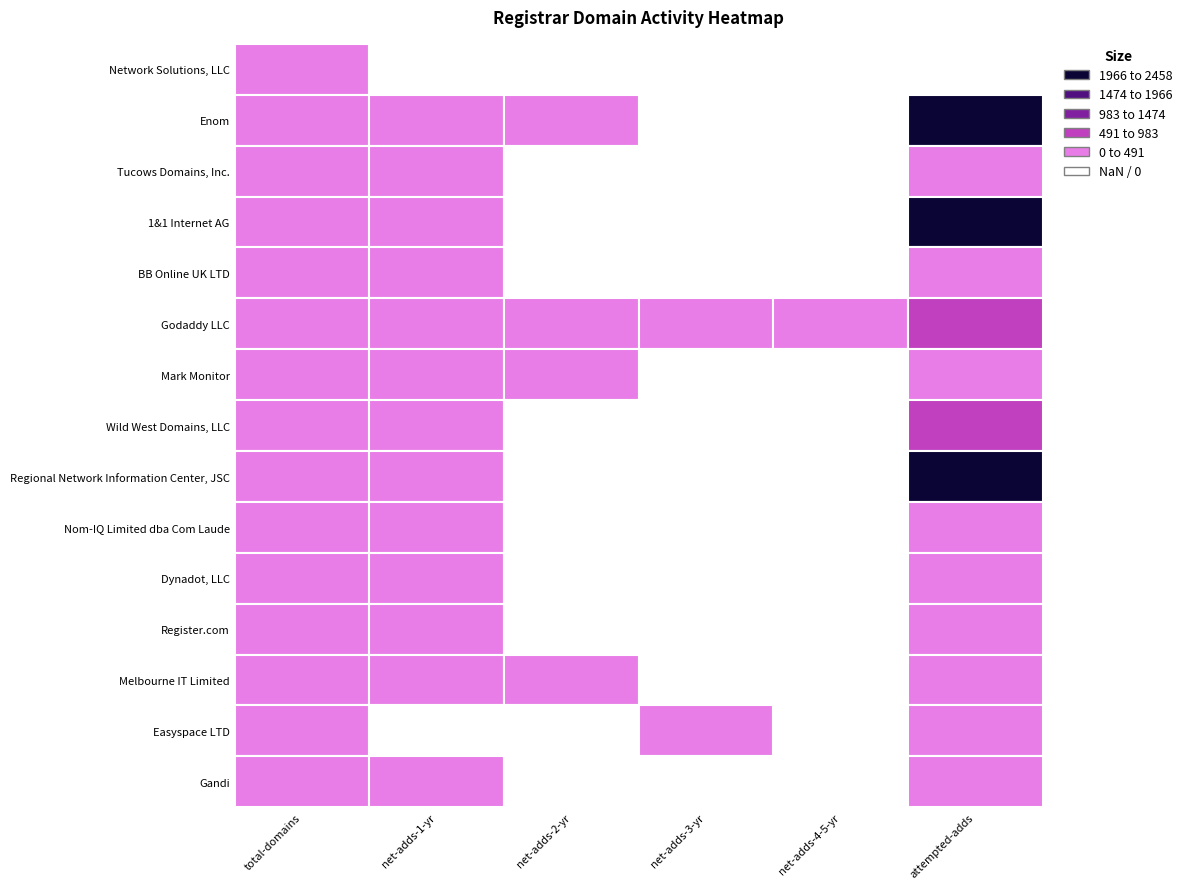

How many data points in 1&1 Internet AG are less than 124?

3